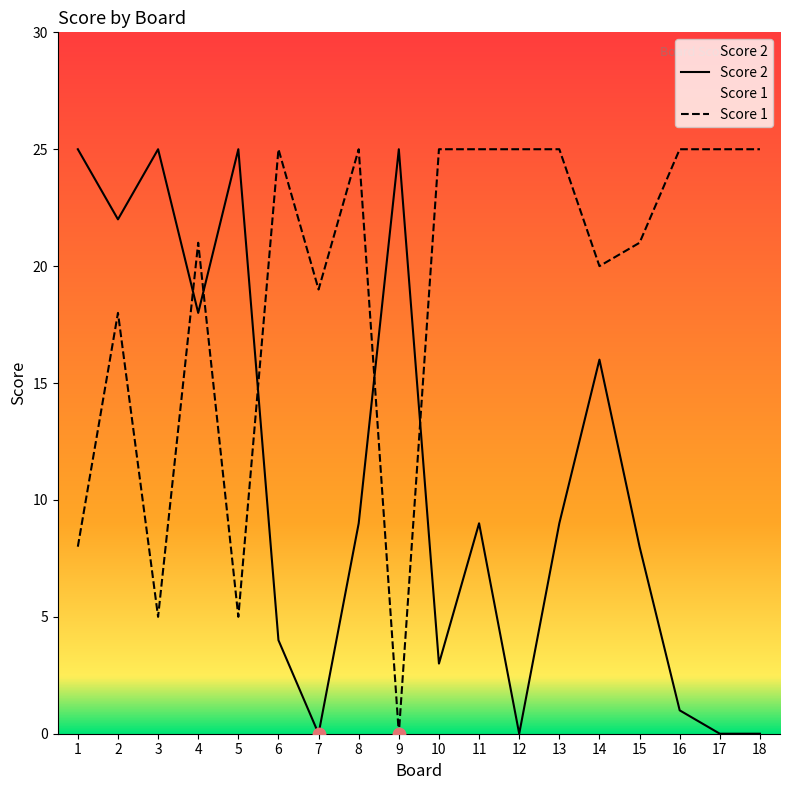

Which series has the largest total across all categories?

Score 1